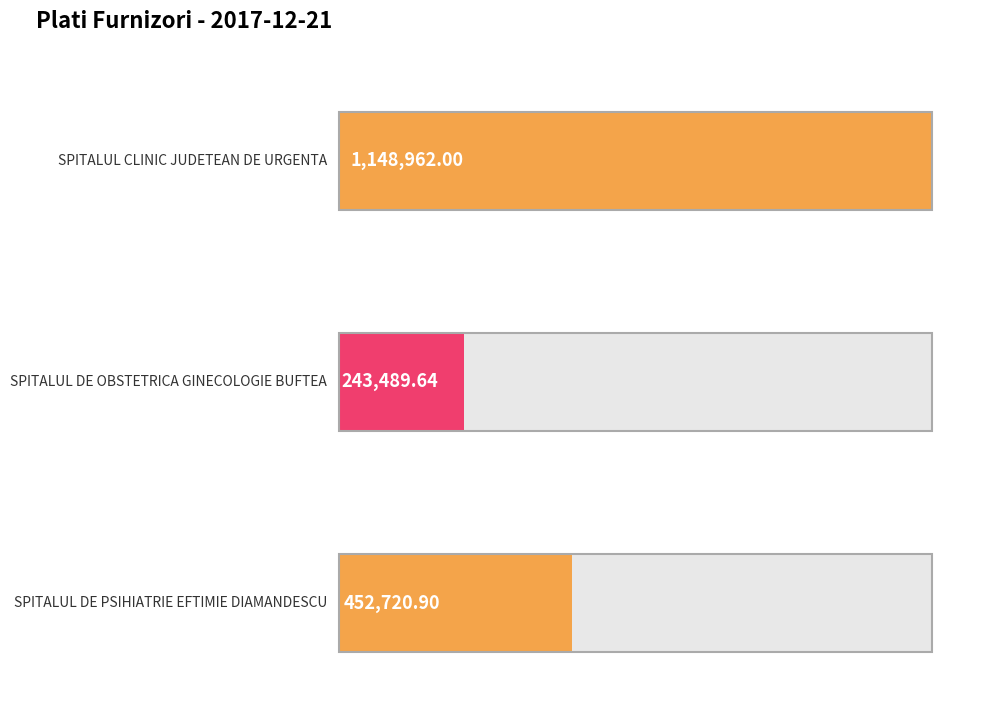

Rank the categories by value from lowest to highest.

SPITALUL DE OBSTETRICA GINECOLOGIE BUFTEA, SPITALUL DE PSIHIATRIE EFTIMIE DIAMANDESCU, SPITALUL CLINIC JUDETEAN DE URGENTA